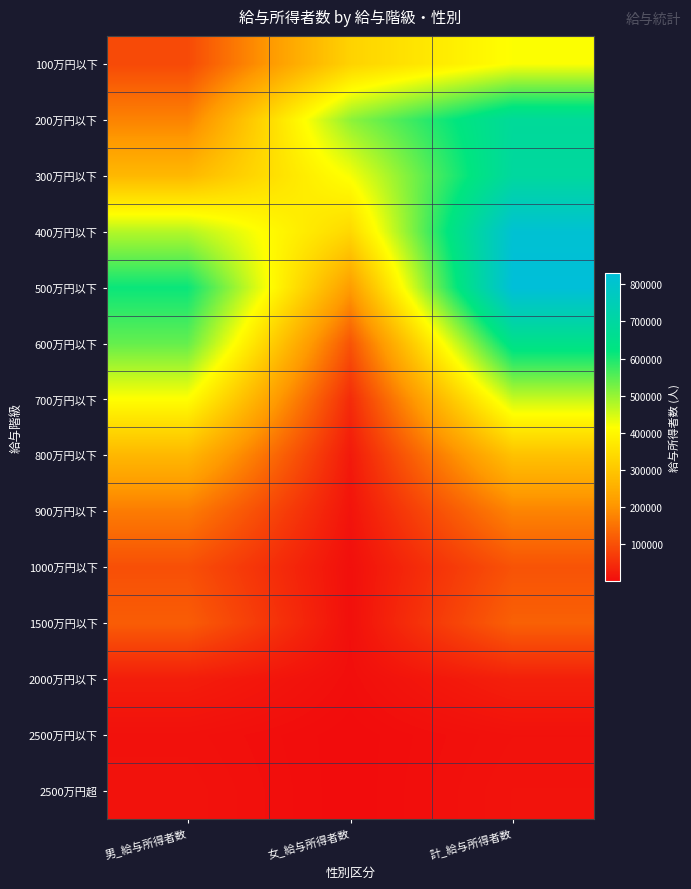

Reading left to right, extract all data points from this chart.

100万円以下: 男_給与所得者数=91596	女_給与所得者数=325586	計_給与所得者数=417182
200万円以下: 男_給与所得者数=175654	女_給与所得者数=506972	計_給与所得者数=682626
300万円以下: 男_給与所得者数=272392	女_給与所得者数=420952	計_給与所得者数=693343
400万円以下: 男_給与所得者数=476618	女_給与所得者数=337266	計_給与所得者数=813884
500万円以下: 男_給与所得者数=613656	女_給与所得者数=215825	計_給与所得者数=829481
600万円以下: 男_給与所得者数=540289	女_給与所得者数=105867	計_給与所得者数=646156
700万円以下: 男_給与所得者数=413098	女_給与所得者数=46161	計_給与所得者数=459259
800万円以下: 男_給与所得者数=270425	女_給与所得者数=19932	計_給与所得者数=290357
900万円以下: 男_給与所得者数=165203	女_給与所得者数=11723	計_給与所得者数=176926
1000万円以下: 男_給与所得者数=99944	女_給与所得者数=4986	計_給与所得者数=104930
1500万円以下: 男_給与所得者数=119835	女_給与所得者数=5603	計_給与所得者数=125438
2000万円以下: 男_給与所得者数=25713	女_給与所得者数=3792	計_給与所得者数=29505
2500万円以下: 男_給与所得者数=7848	女_給与所得者数=708	計_給与所得者数=8556
2500万円超: 男_給与所得者数=9797	女_給与所得者数=519	計_給与所得者数=10316